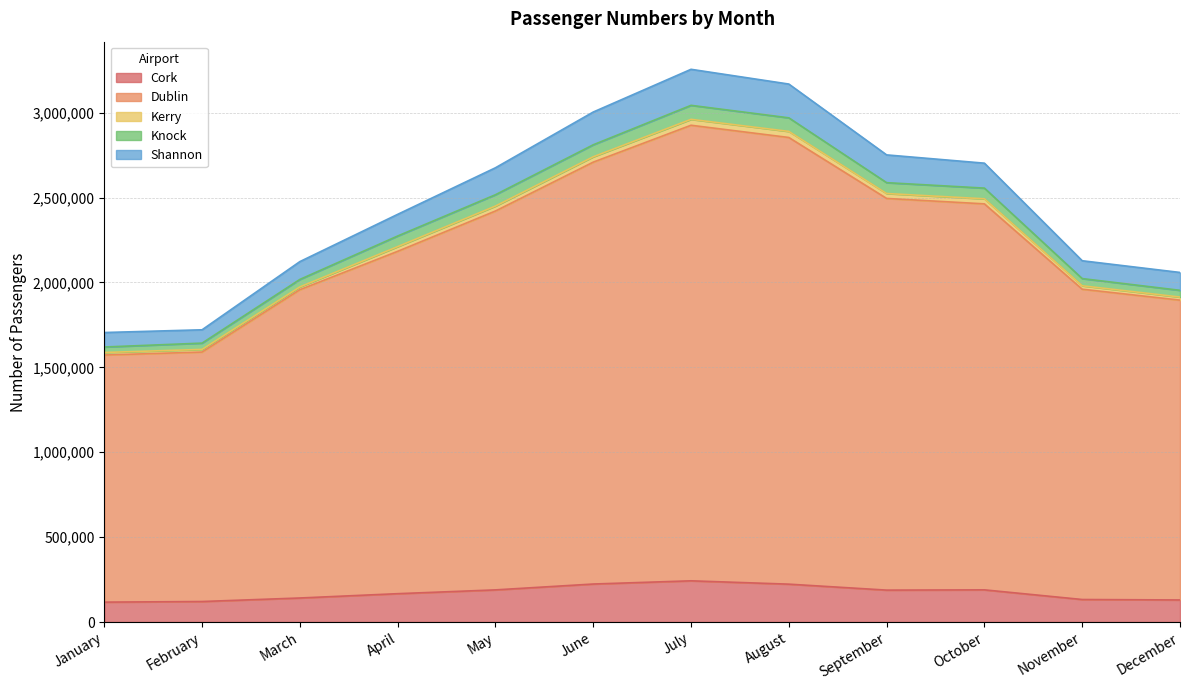

What is the maximum value for Cork?

242763